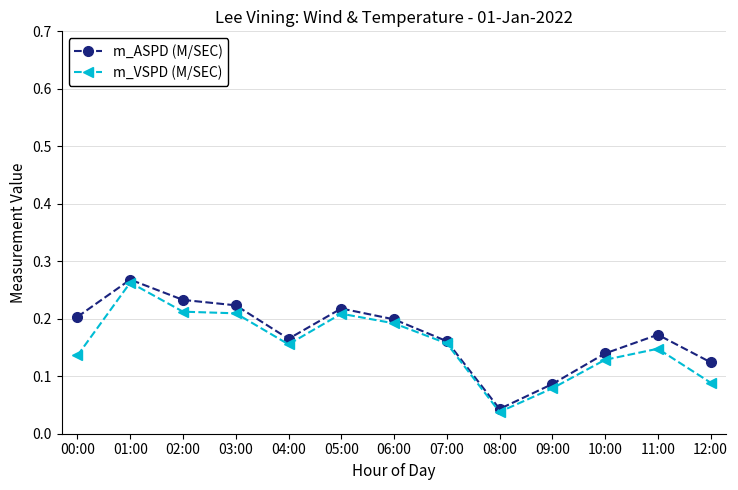

At which label does m_VSPD (M/SEC) reach its peak?

01:00